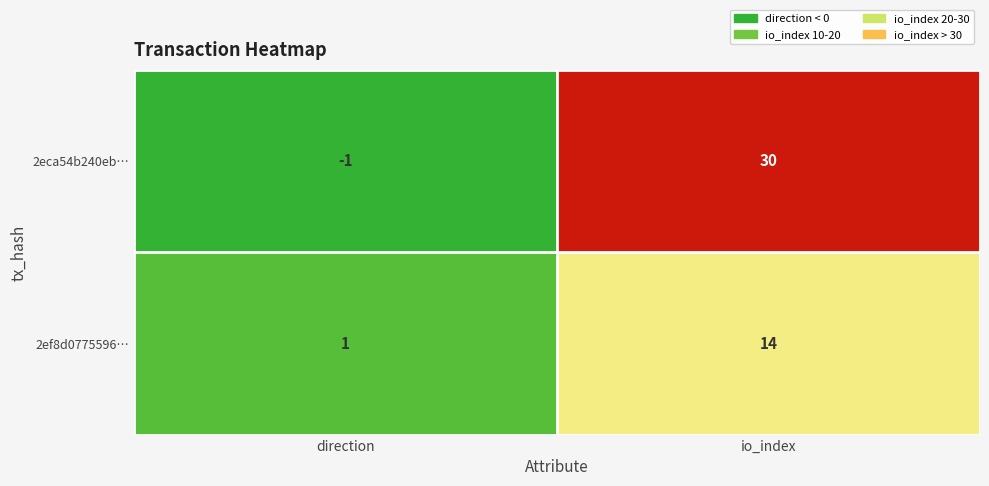

Rank the series by their average value, from lowest to highest.

2ef8d0775596…, 2eca54b240eb…